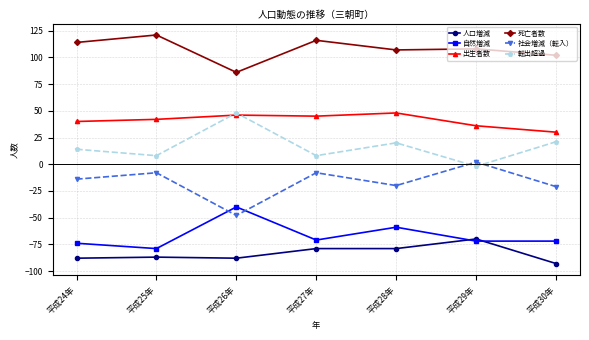

What is the smallest value displayed?

-93